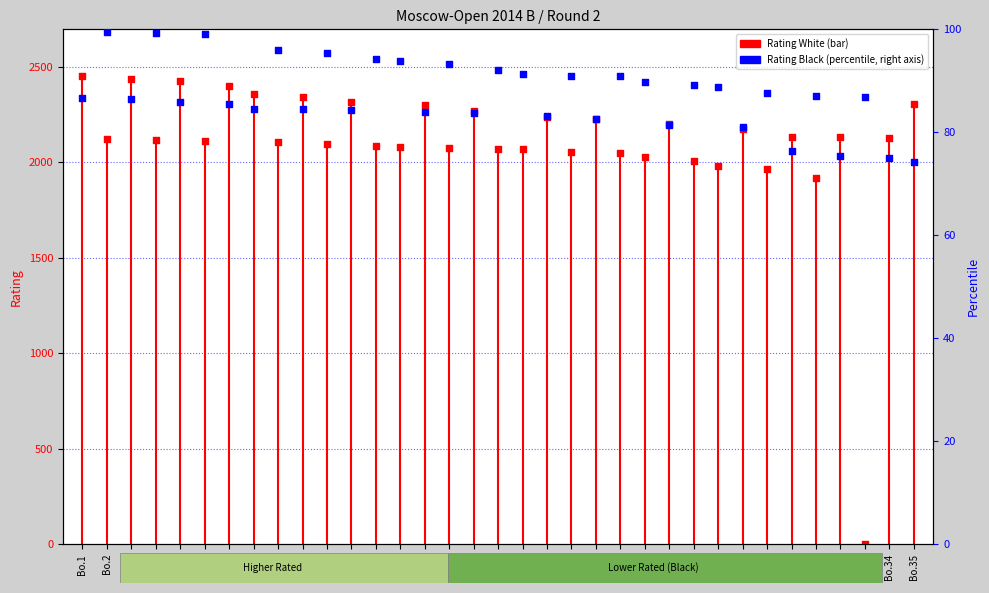

What is the total value across all series at Bo.23?

2137.9